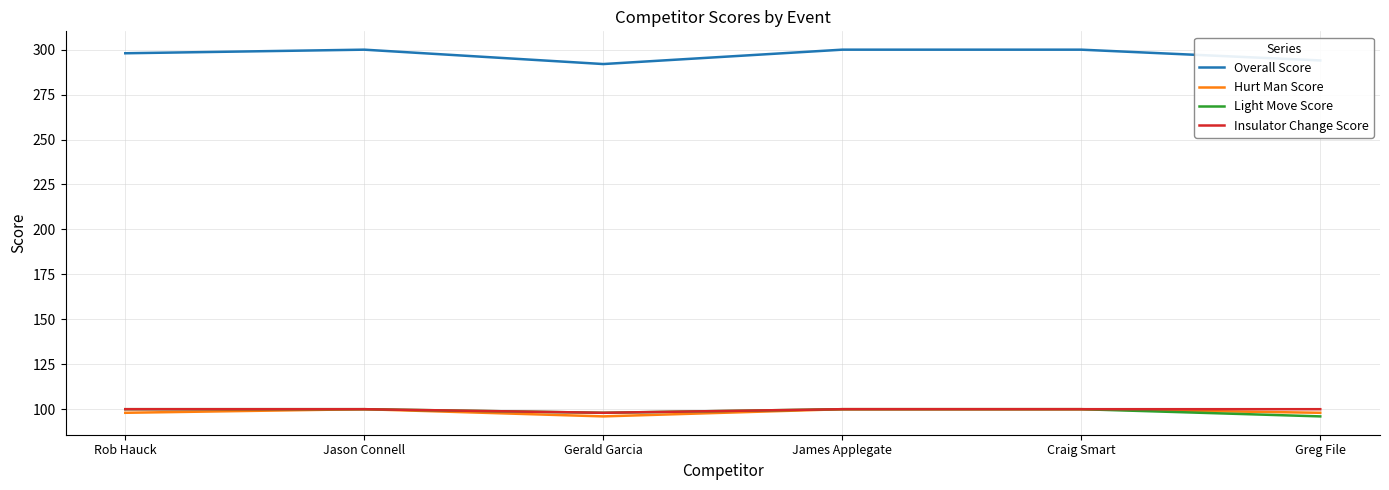

Is the value of Hurt Man Score at James Applegate greater than the value of Overall Score at Craig Smart?

No